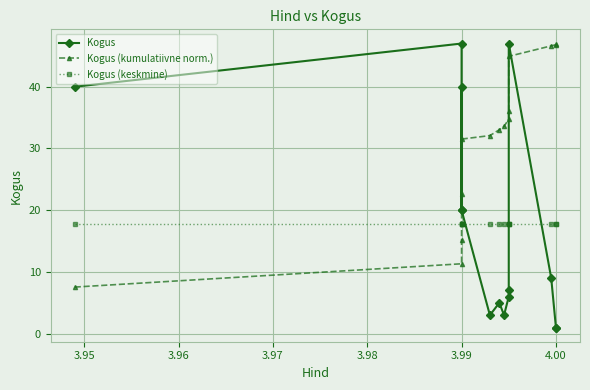

What position from the right is 12?

2